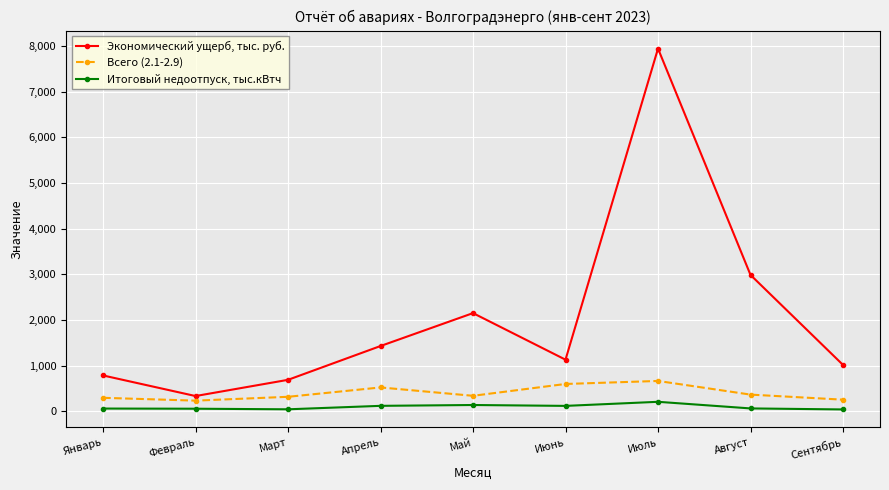

At which category does the chart reach its peak across all series?

Июль